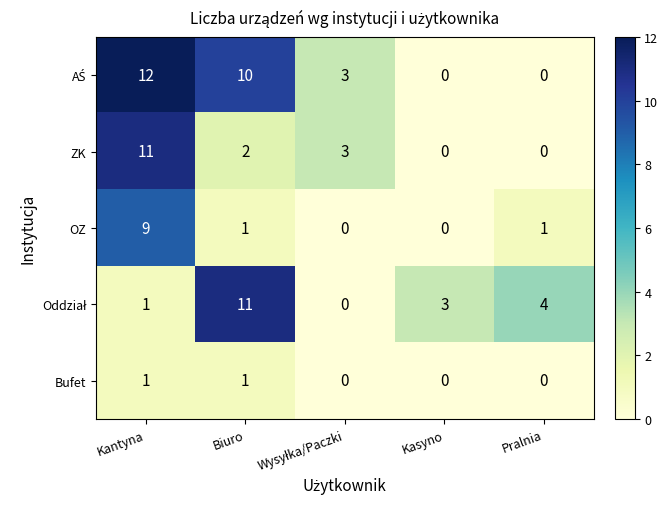

What is the maximum value shown in the chart?

12